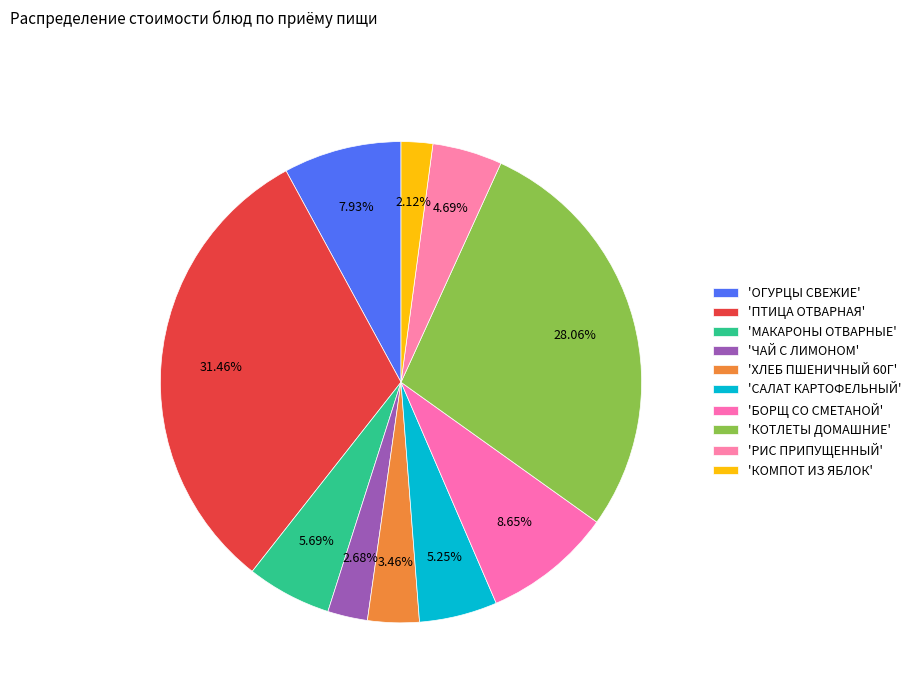

Count the number of slices in the pie.

10